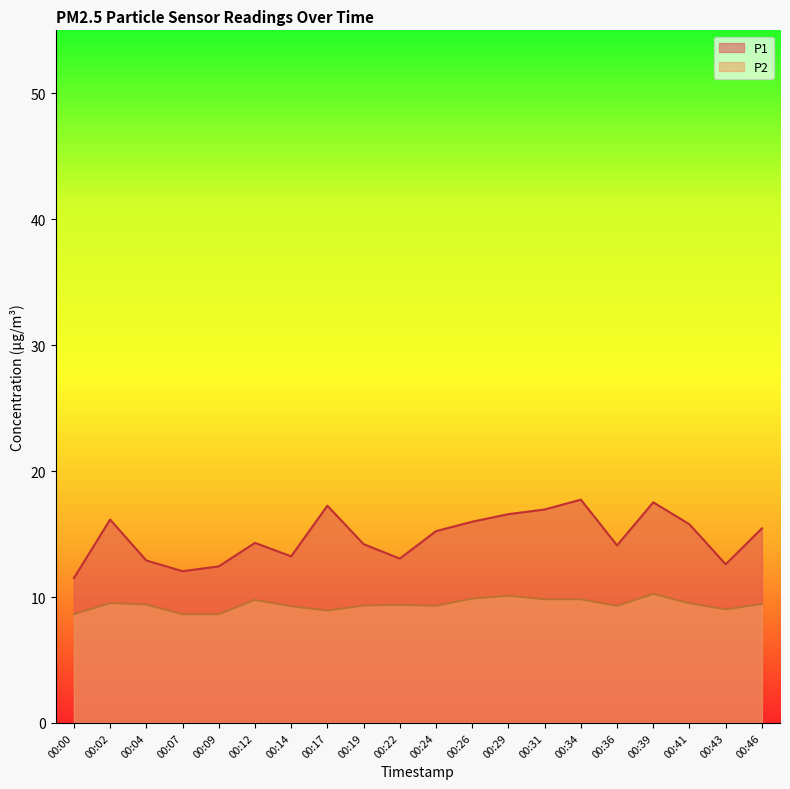

How many lines are shown in the chart?

2